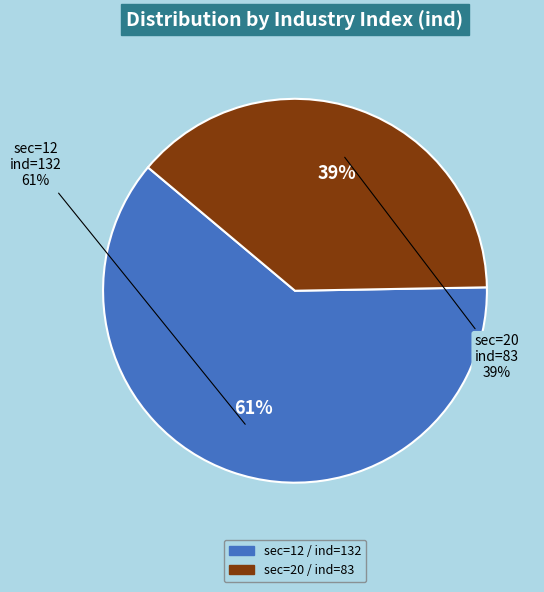

Which category accounts for the majority?

Row 12 (sec=12, ind=132)